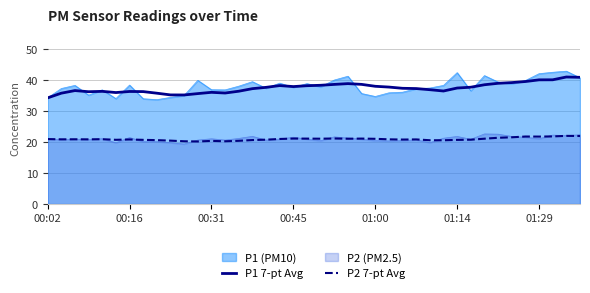

Rank the series by their maximum value, from lowest to highest.

P2 7-pt Avg, P2 (PM2.5), P1 7-pt Avg, P1 (PM10)